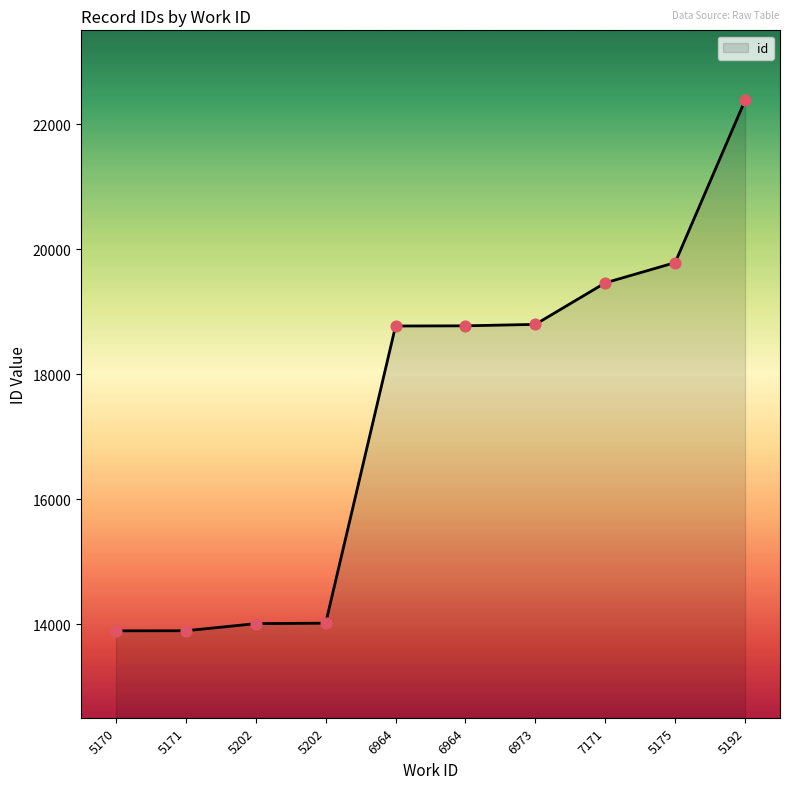

What is the change in value from 7171 to 5175?

+324